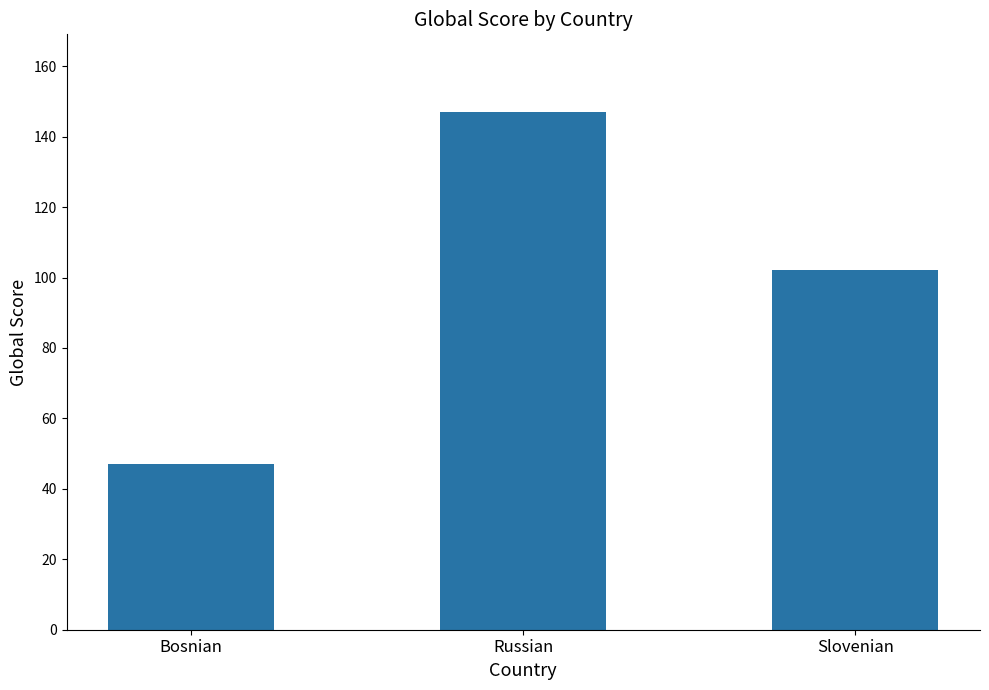

How many bars are there in total?

3